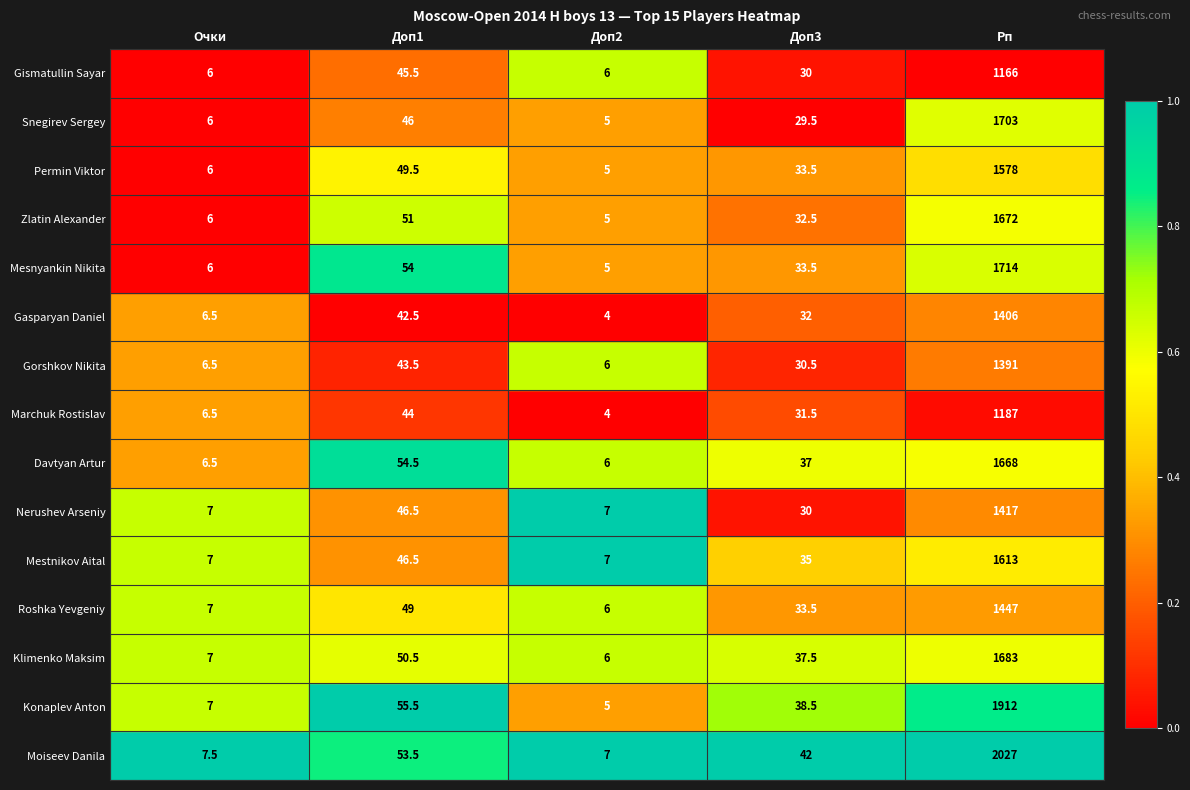

At which category is the sum across all series the highest?

Рп